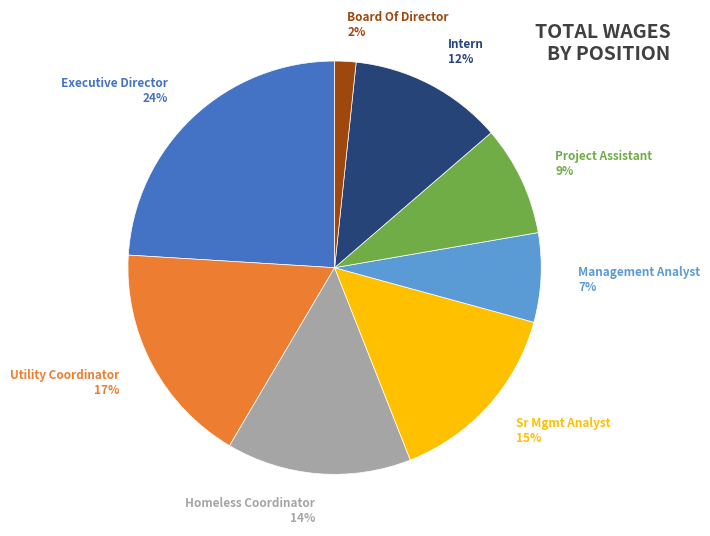

How many slices are in this pie chart?

8